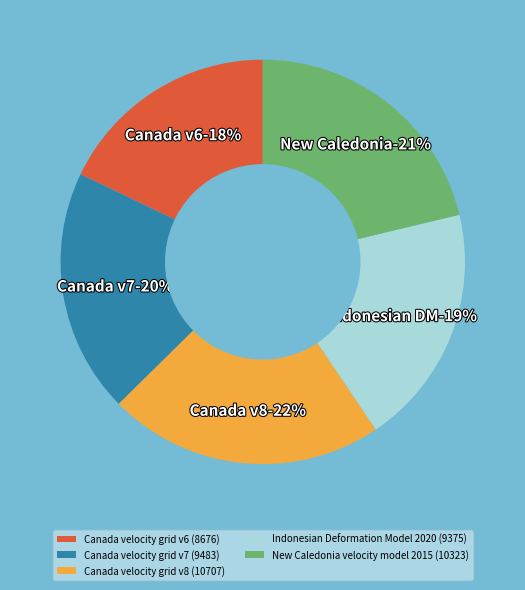

Rank the categories by value from lowest to highest.

Canada velocity grid v6, Indonesian Deformation Model 2020, Canada velocity grid v7, New Caledonia velocity model 2015, Canada velocity grid v8